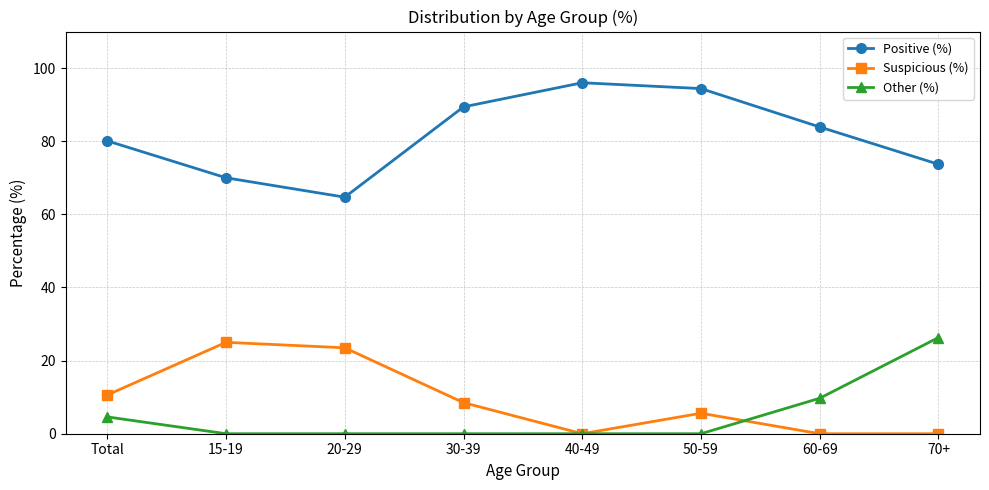

What is the total value across all series at 70+?

100.0